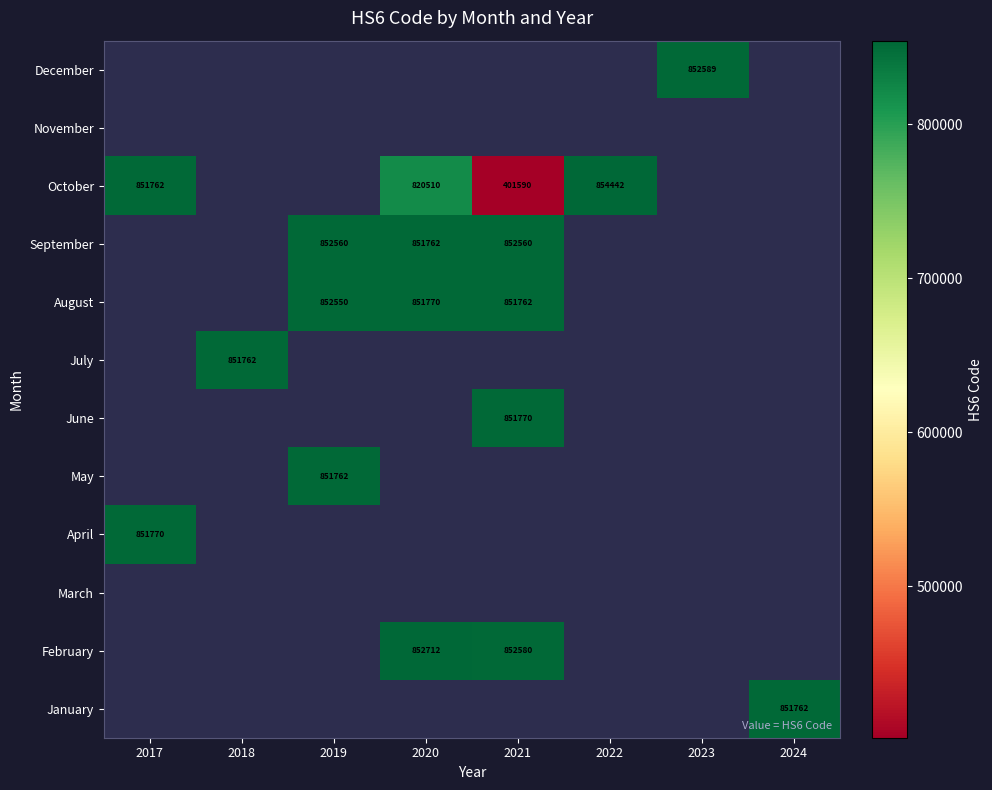

The August series shows 851762 at 2021. True or false?

True